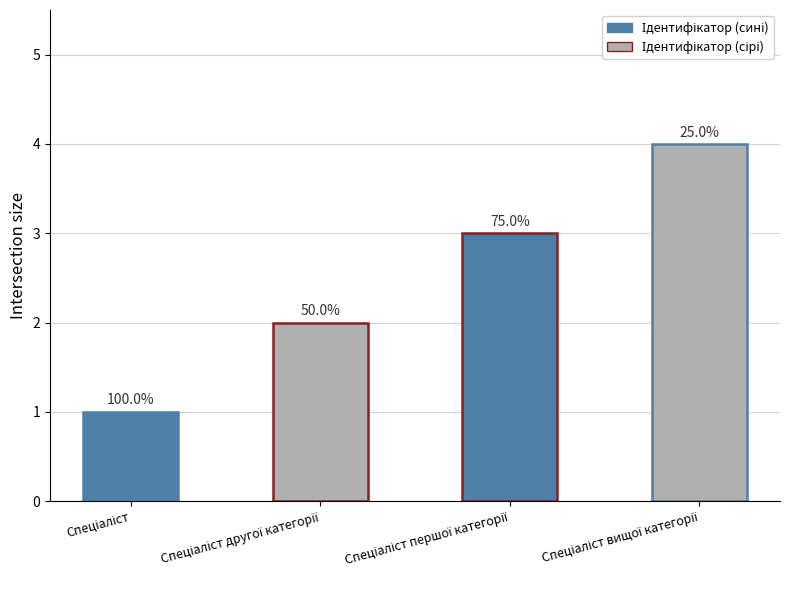

Count the values in the range 2 to 4.

3